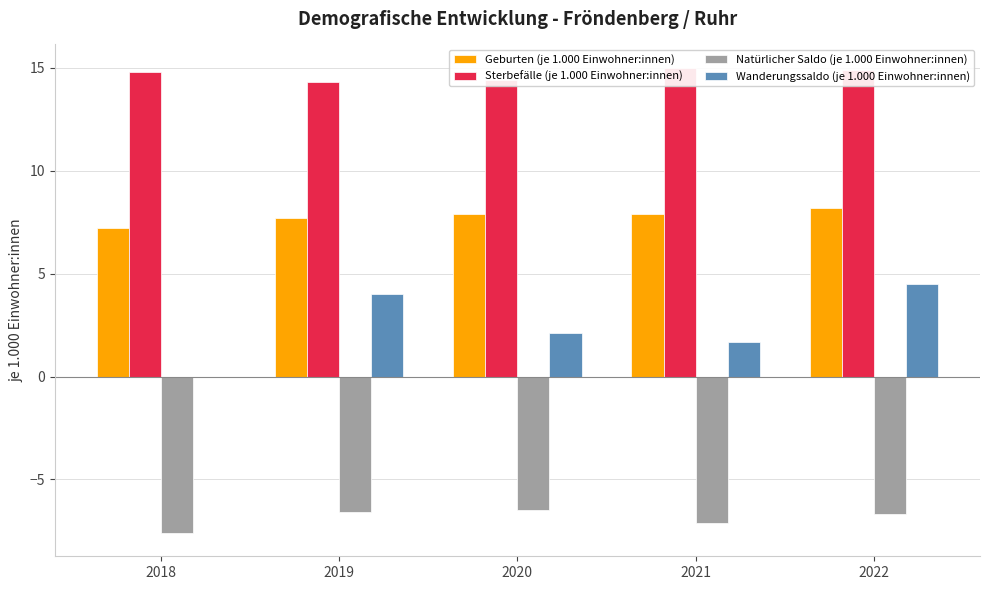

Is the value of Wanderungssaldo (je 1.000 Einwohner:innen) at 2018 greater than the value of Natürlicher Saldo (je 1.000 Einwohner:innen) at 2018?

Yes